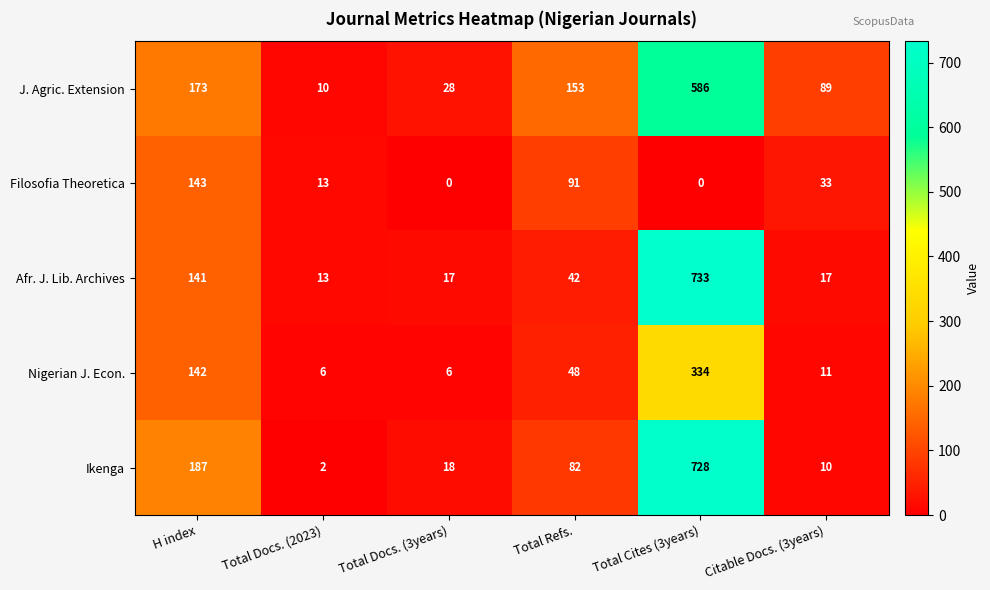

Which label corresponds to the largest value in the chart?

Total Cites (3years)